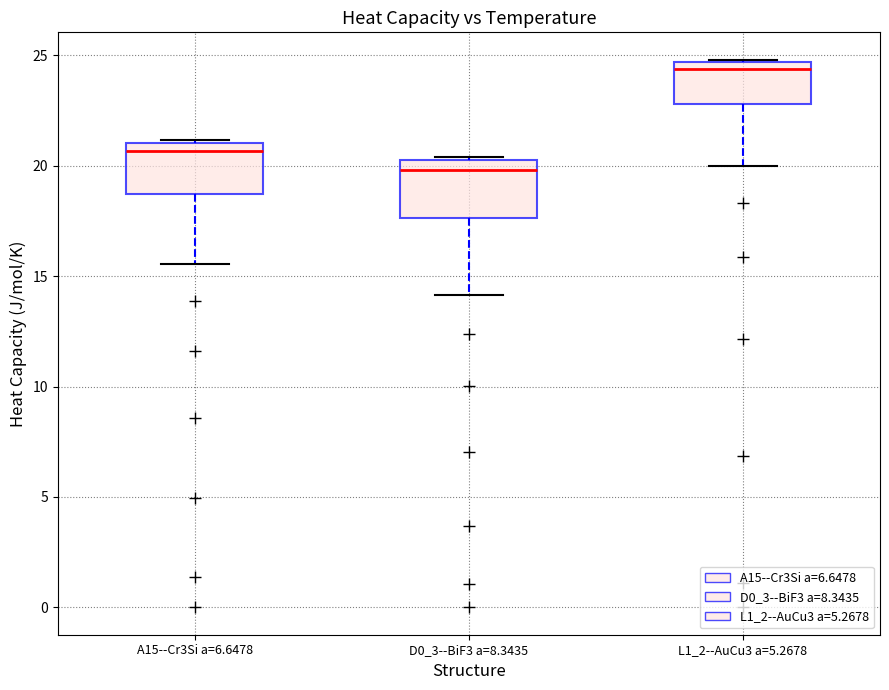

Where is the upper edge of the box for D0_3--BiF3 a=8.3435 on the y-axis? The values are not printed on the chart, so give them approximately, as read against the axis.

20.0